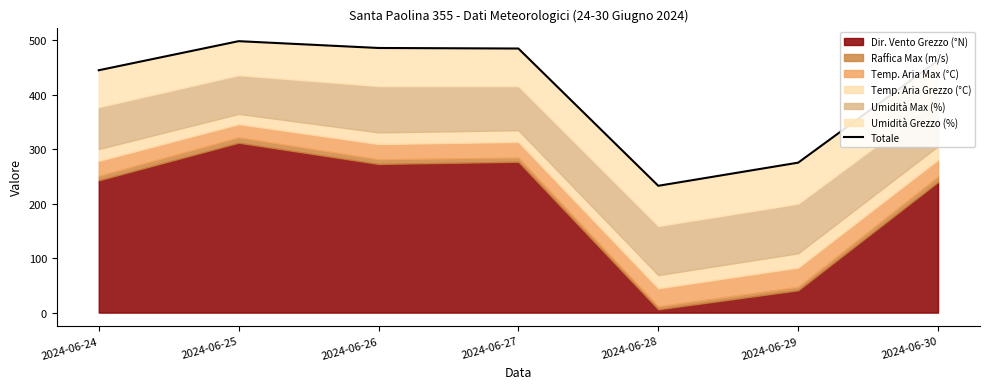

What is the sum of the values at 2024-06-25 and 2024-06-24?

943.6